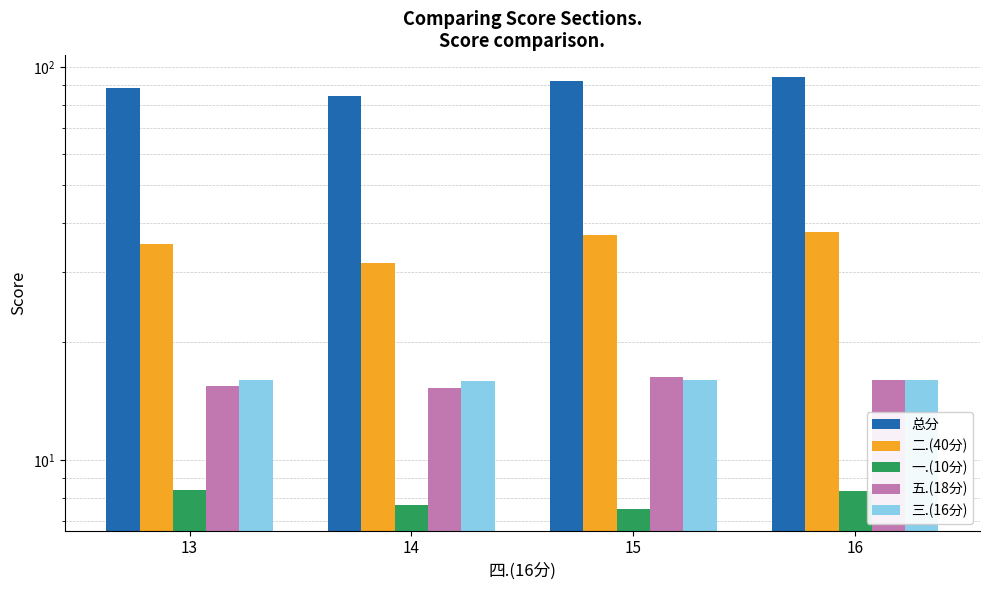

The value of 一.(10分) at 14 is 7.7. True or false?

True